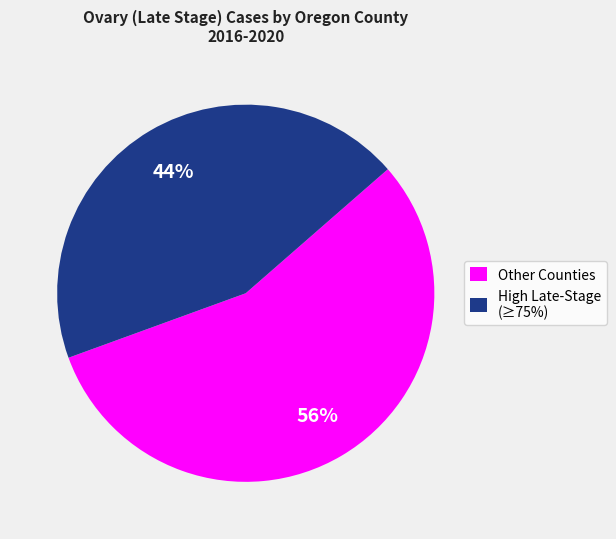

Is the sum of Other Counties and High Late-Stage (≥75%) greater than half?

Yes